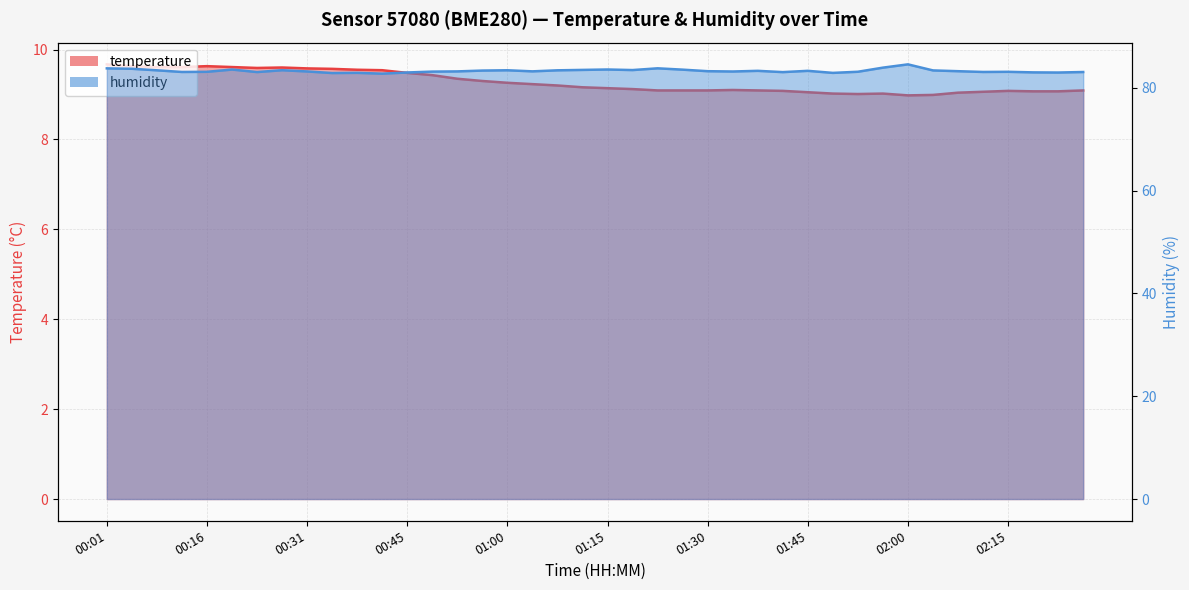

What is the difference between the maximum and minimum values in the temperature series?

0.7